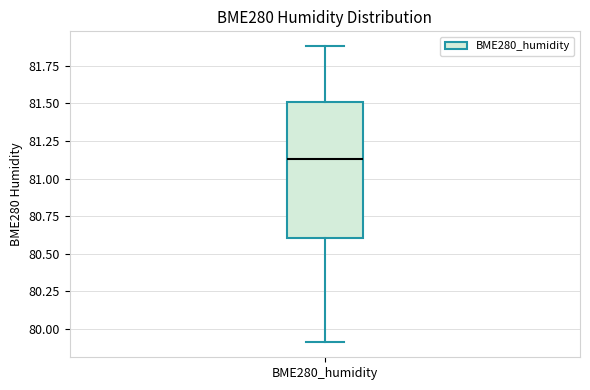

Where does the lower whisker of the box for BME280_humidity end on the y-axis? The values are not printed on the chart, so give them approximately, as read against the axis.

79.90